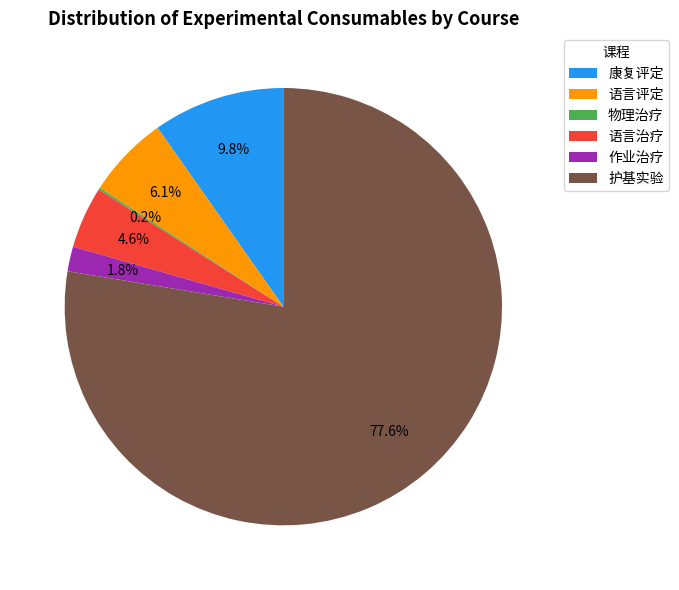

Between 护基实验 and 语言评定, which is larger?

护基实验